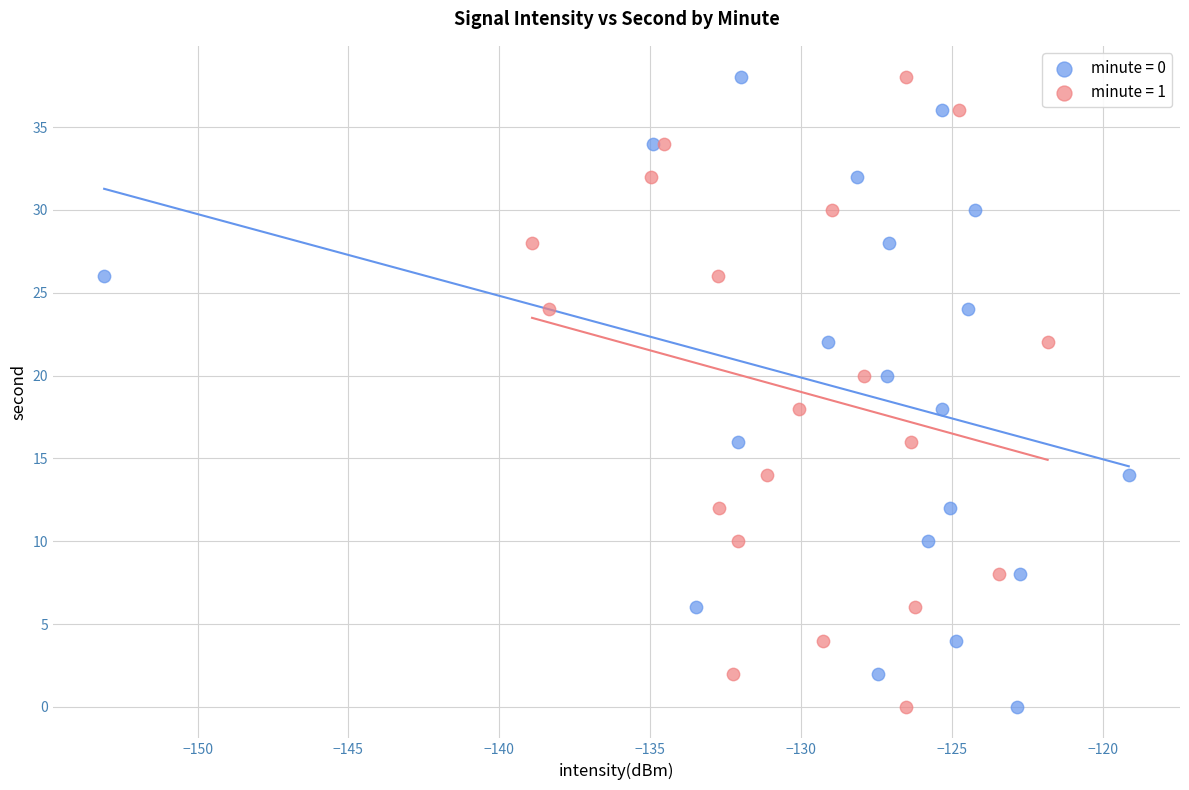

What are all the series names shown in the legend?

minute = 0, minute = 1